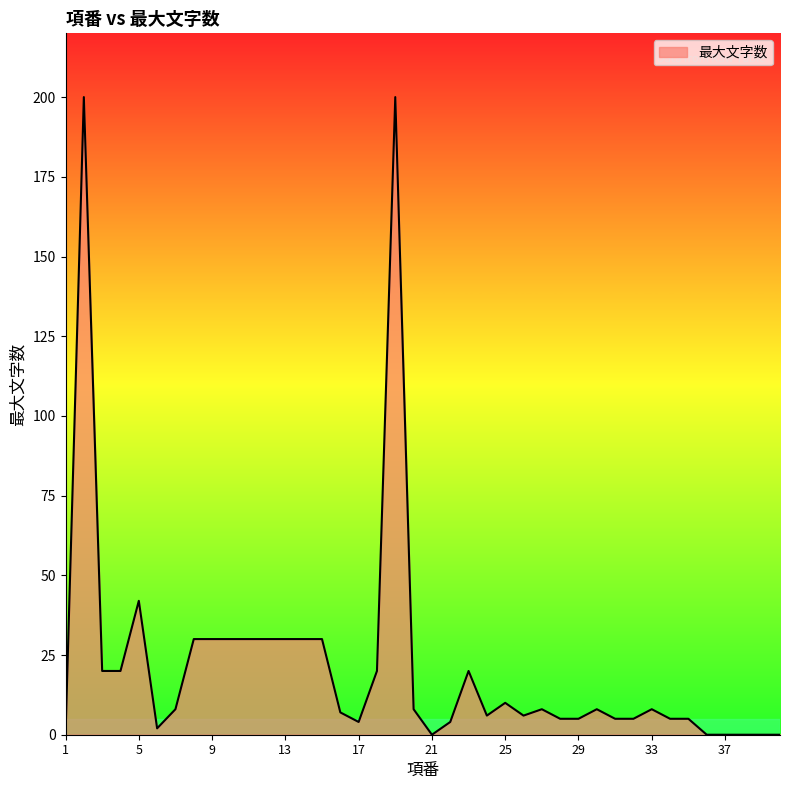

What is the greatest value displayed?

200